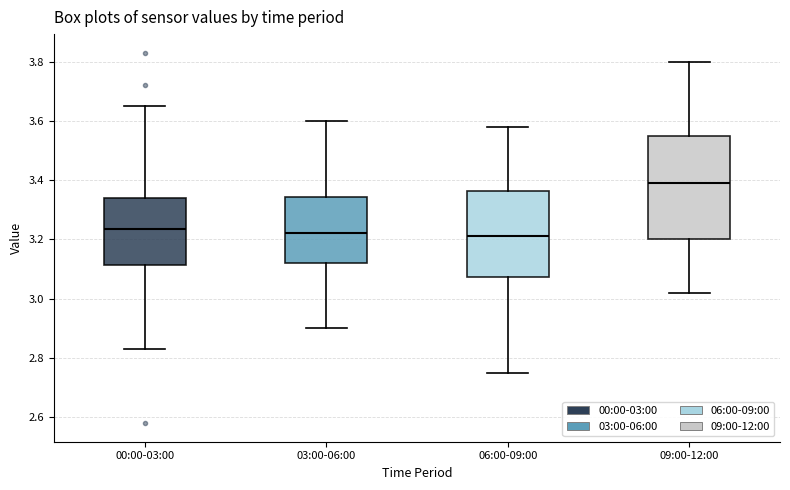

Where is the lower edge of the box for 03:00-06:00 on the y-axis? The values are not printed on the chart, so give them approximately, as read against the axis.

3.12